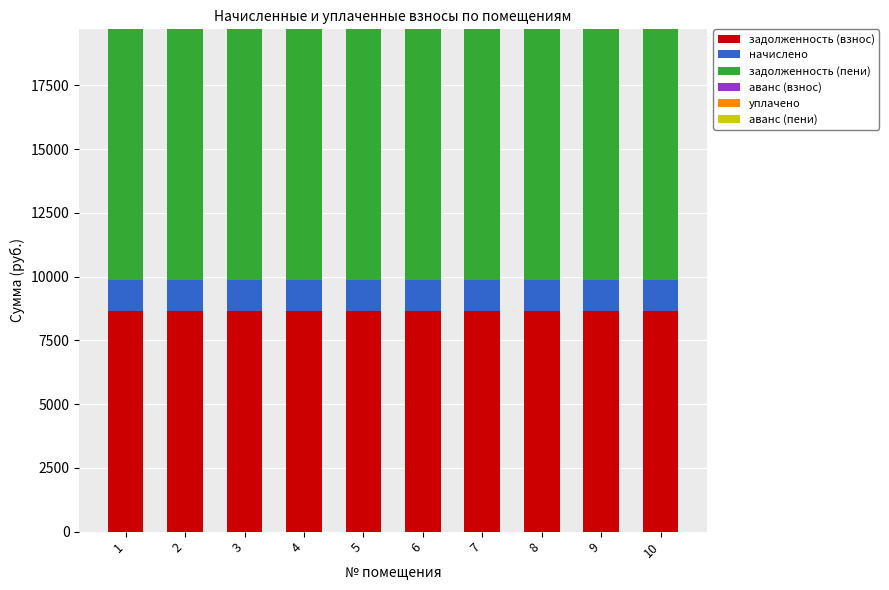

What is the maximum value for задолженность (взнос)?

8650.5